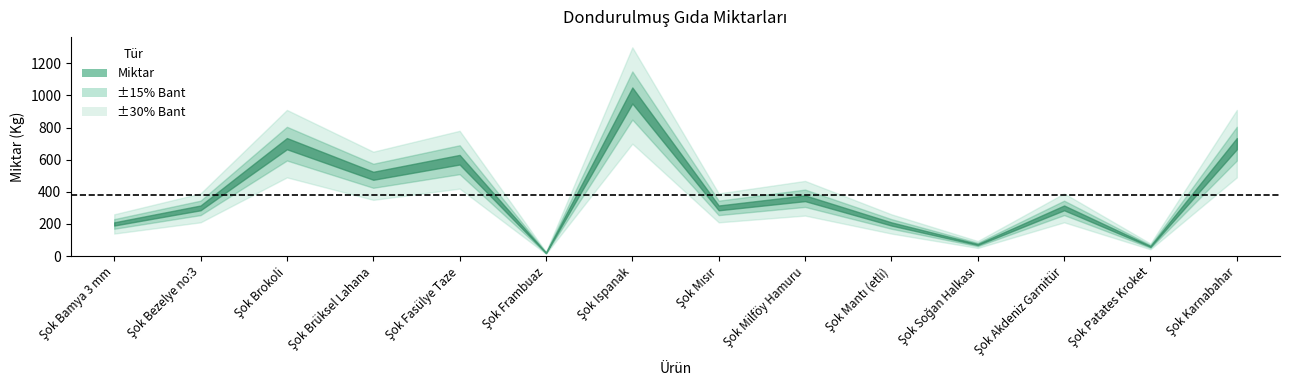

Reading right to left, what are all the values shown in this chart?

700	60	300	72	200	360	300	1000	20	600	500	700	300	200